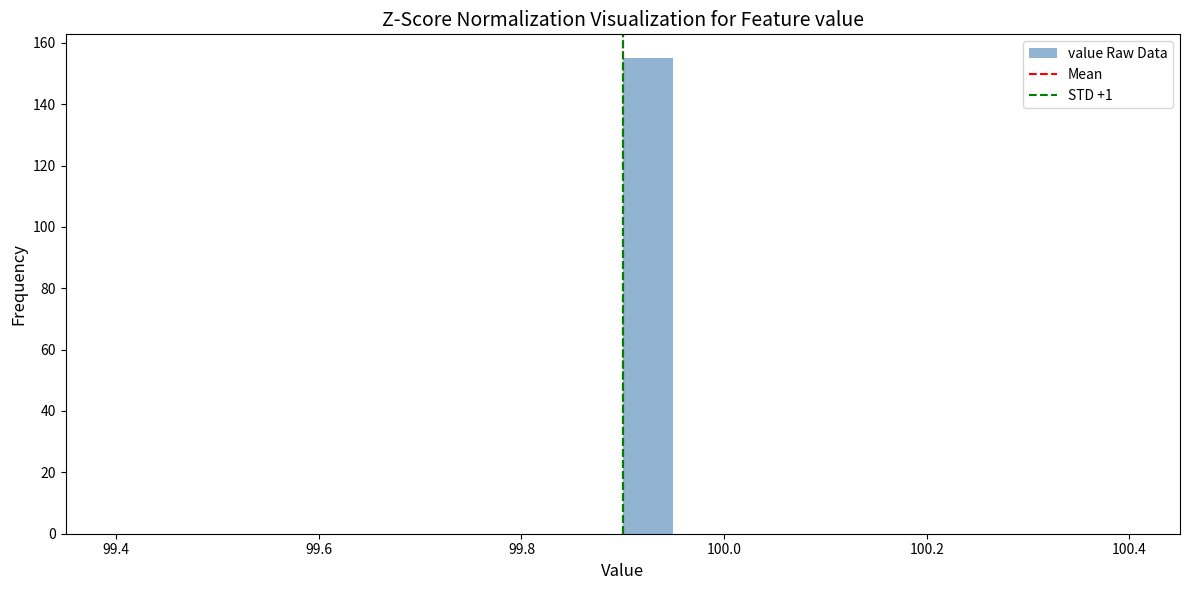

Read against the x-axis, roughly where is the centre of the tallest bar?

99.92